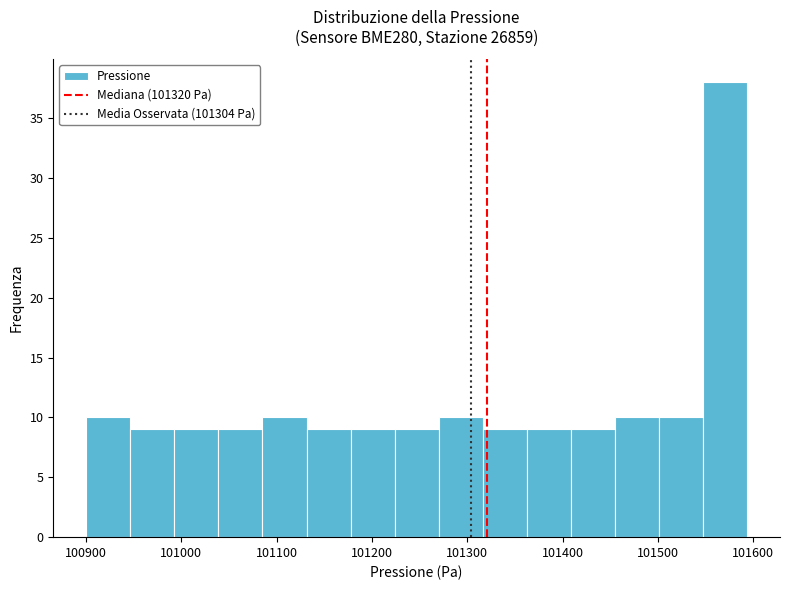

Which range on the x-axis has the tallest bar?

101550 to 101590